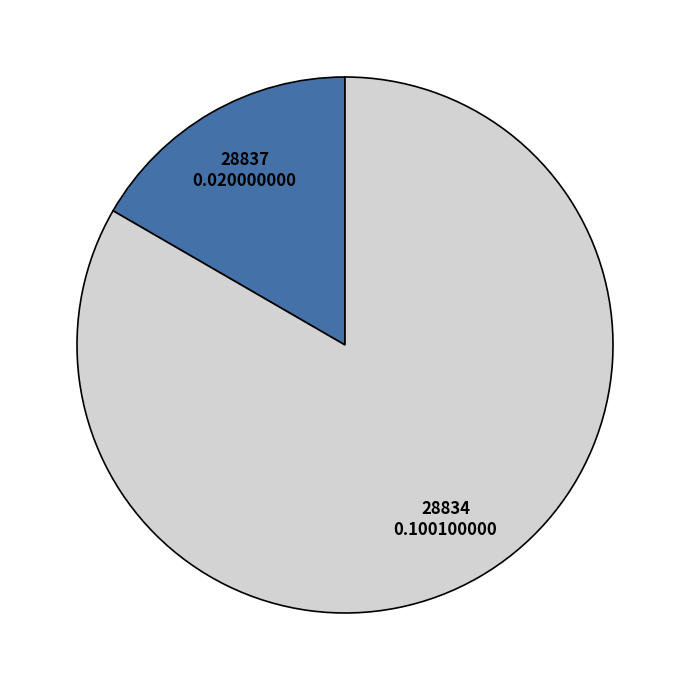

Do 28837 and 28834 together represent more than half of the pie?

Yes